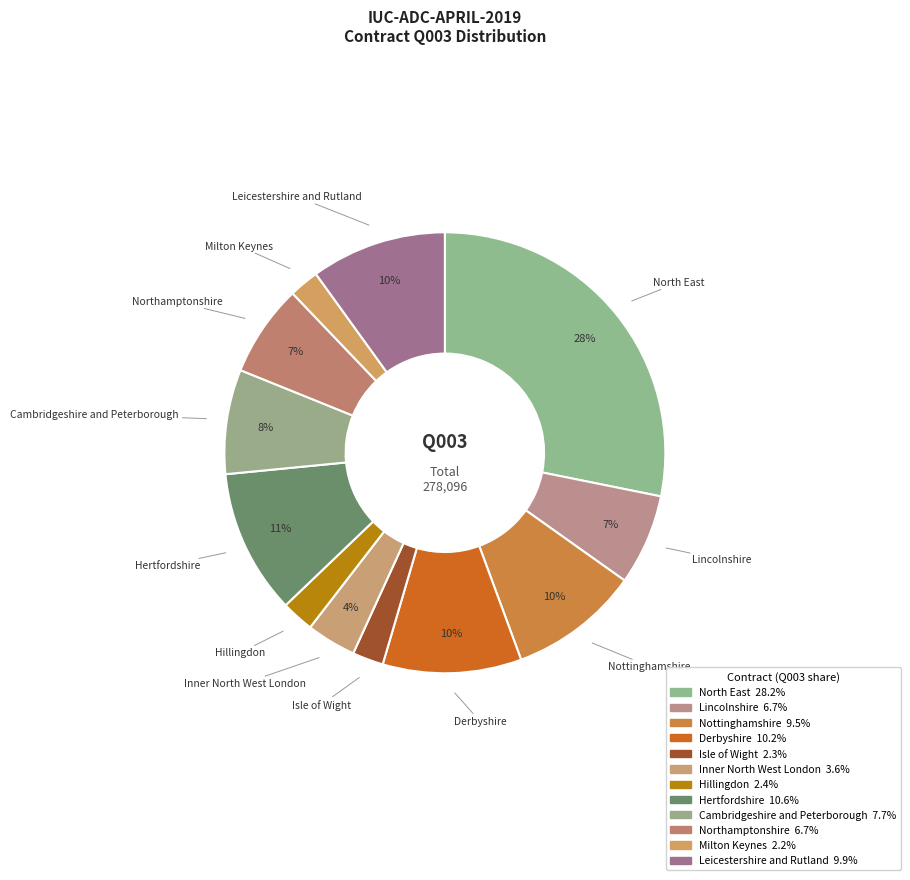

To the nearest percent, what is the combined percentage of Inner North West London and Isle of Wight?

6%